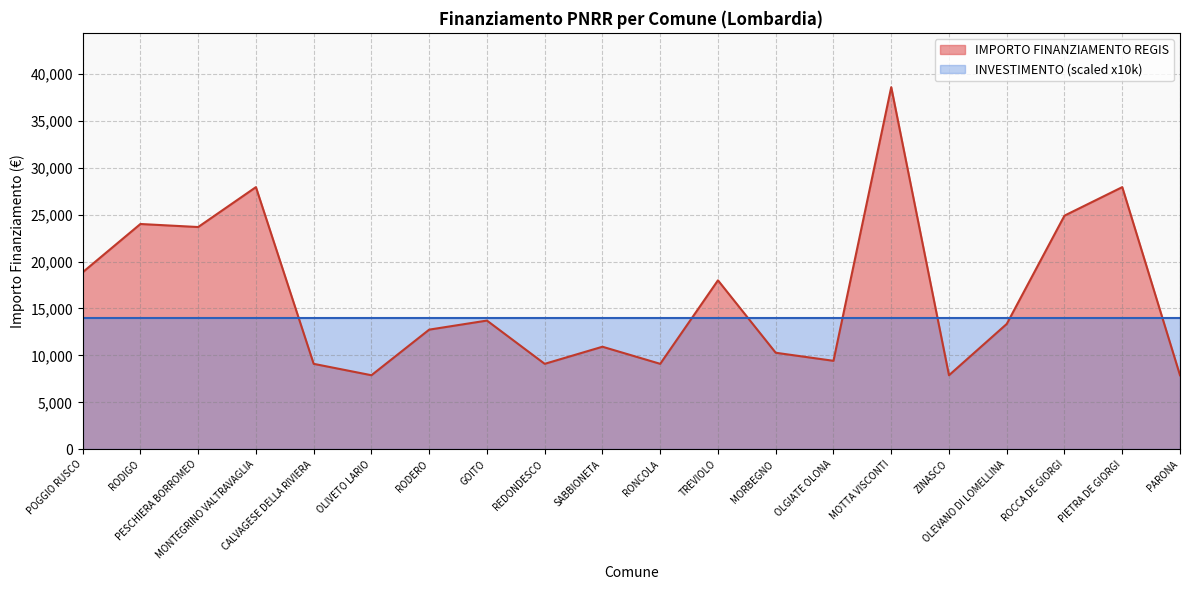

Reading left to right, what are all the values shown in this chart?

18854	23996	23673	27922	9105	7891	12747	13712	9105	10926	9105	17997	10284	9427	38565	7891	13354	24887	27922	7891